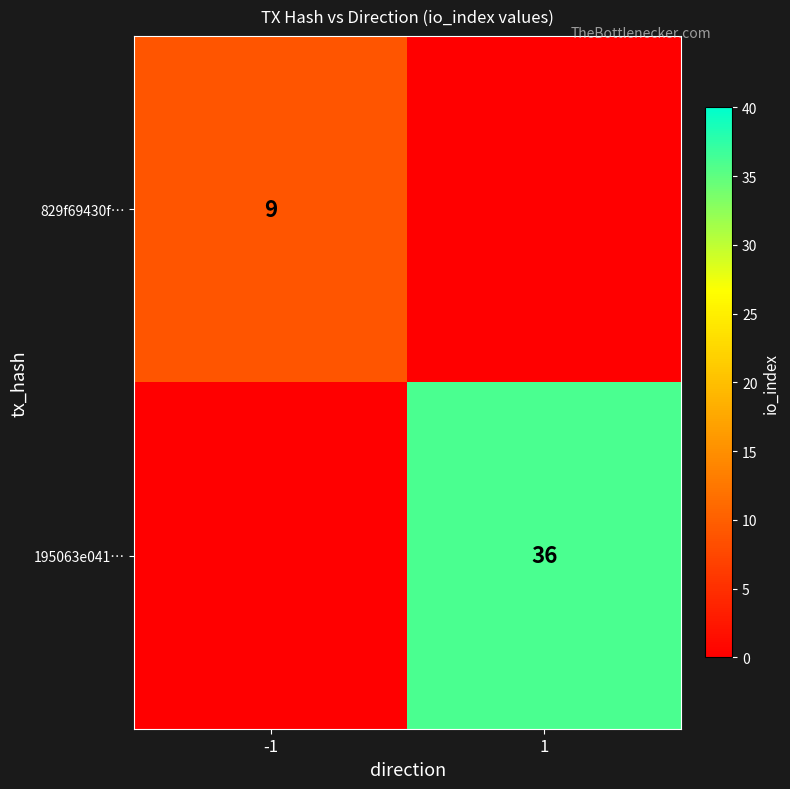

The value of 829f69430f… at -1 is 9. True or false?

True